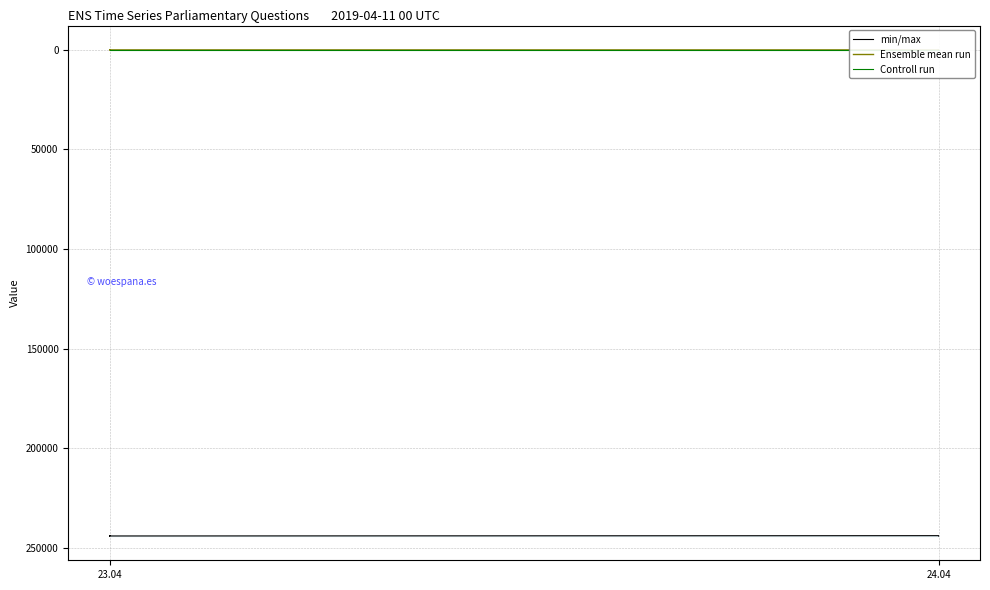

What is the label of the 9th point from the right?

24.04